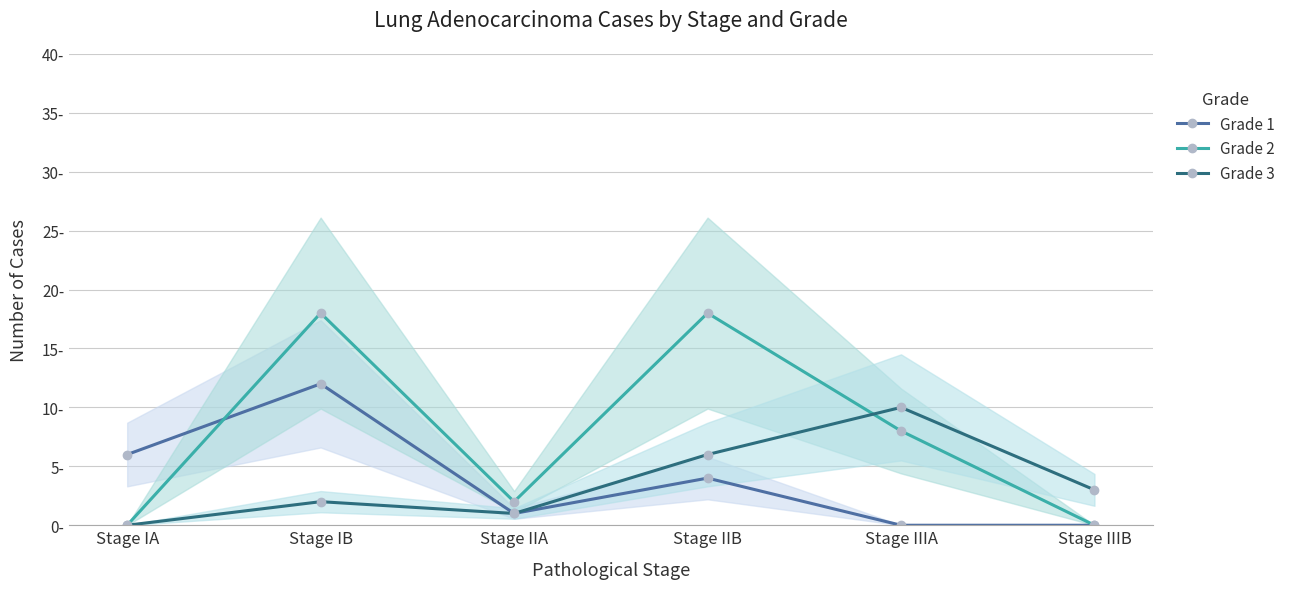

What is the label of the 1st point from the right?

Stage IIIB